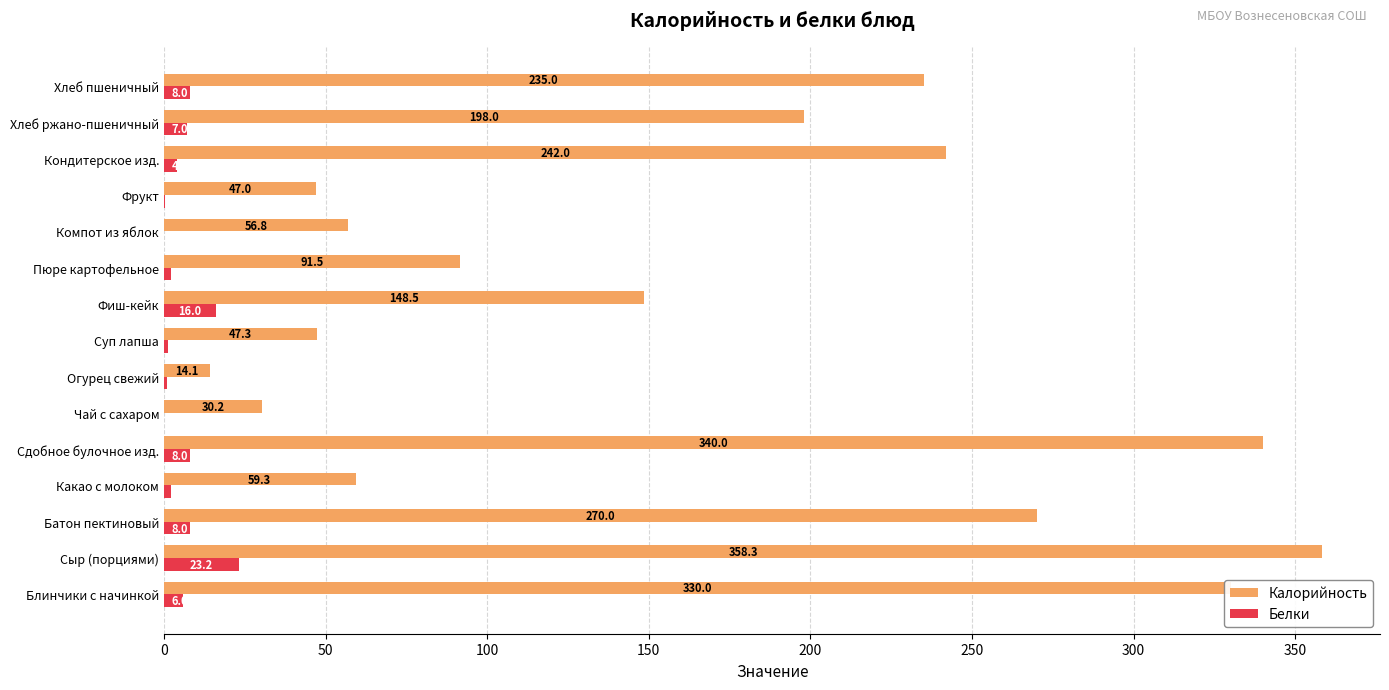

The Калорийность series shows 59.3 at Какао с молоком. True or false?

True